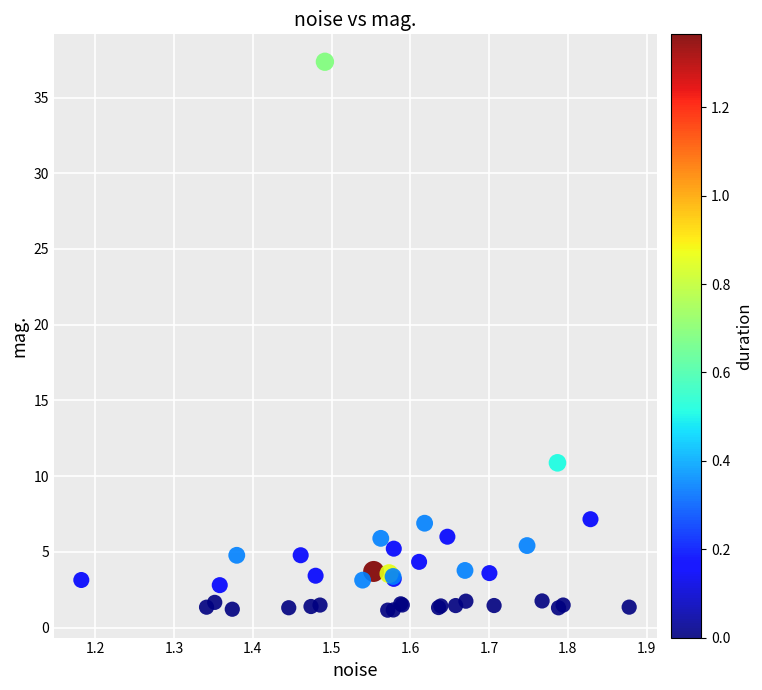

What Y value in the scatter plot is closest to 19?

10.9